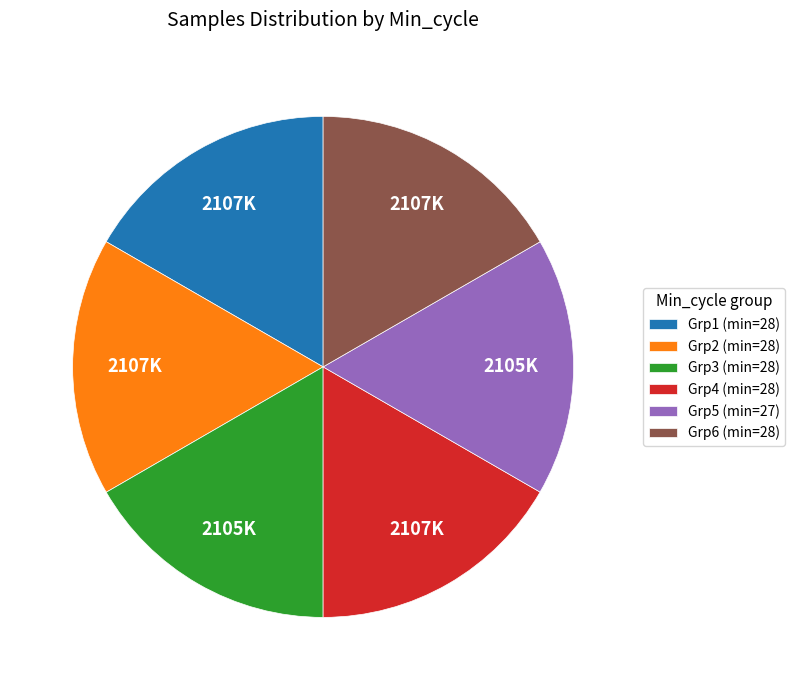

The Grp3 (min=28) slice represents 17% of the pie. True or false?

True